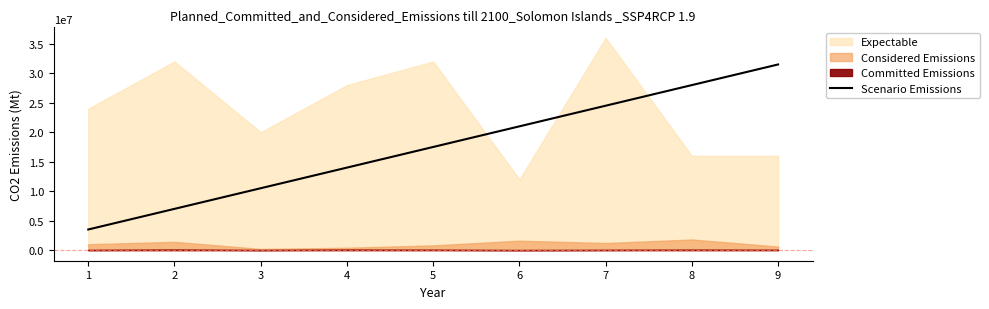

Does the chart have visible grid lines?

No